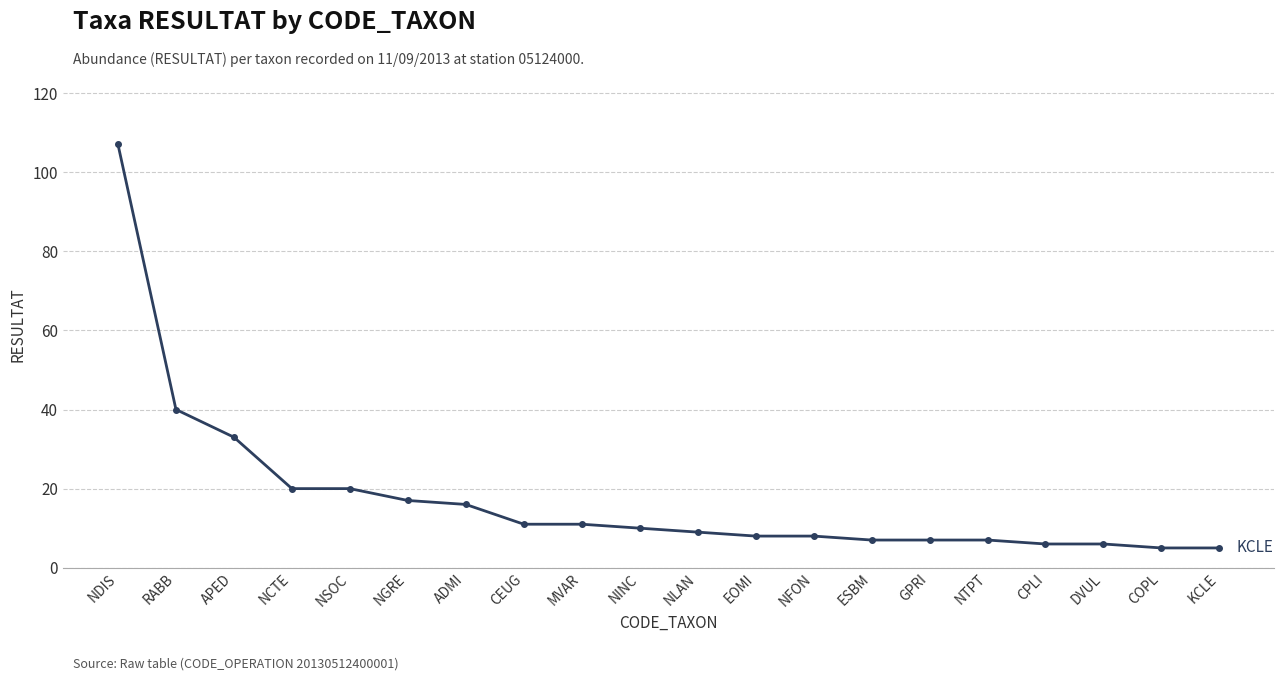

Which has a higher value, NGRE or ADMI?

NGRE